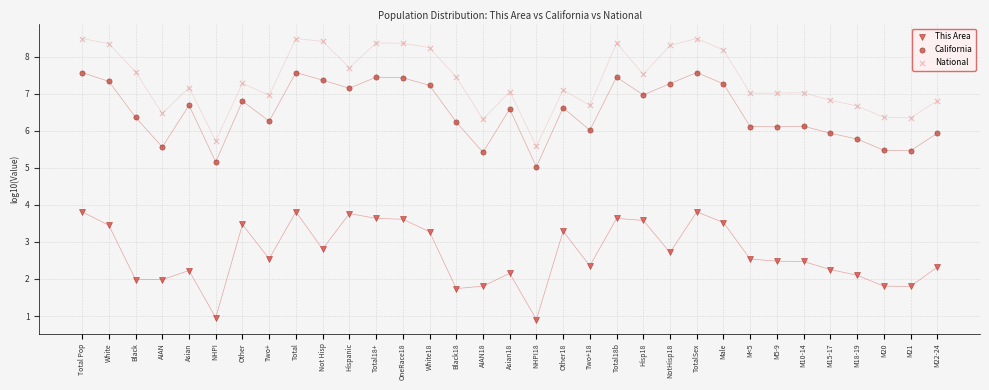

Which series contains the lowest Y value?

This Area